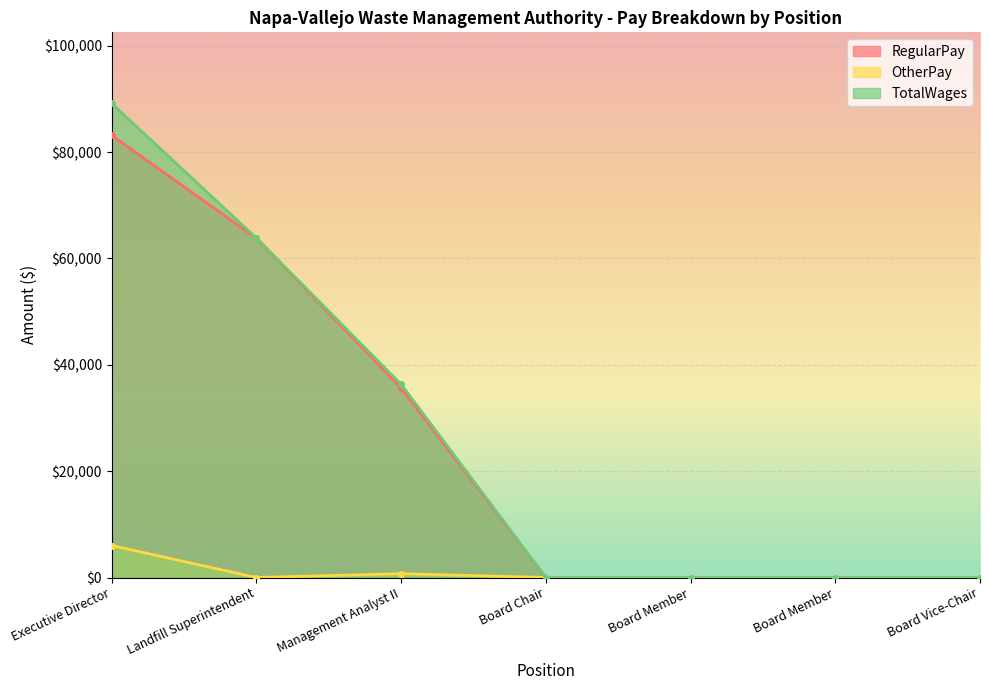

Reading left to right, extract all data points from this chart.

RegularPay: Executive Director=83125	Landfill Superintendent=63824	Management Analyst II=35625	Board Chair=0	Board Member=0	Board Member=0	Board Vice-Chair=0
OtherPay: Executive Director=6015	Landfill Superintendent=0	Management Analyst II=720	Board Chair=0	Board Member=0	Board Member=0	Board Vice-Chair=0
TotalWages: Executive Director=89140	Landfill Superintendent=63824	Management Analyst II=36345	Board Chair=0	Board Member=0	Board Member=0	Board Vice-Chair=0